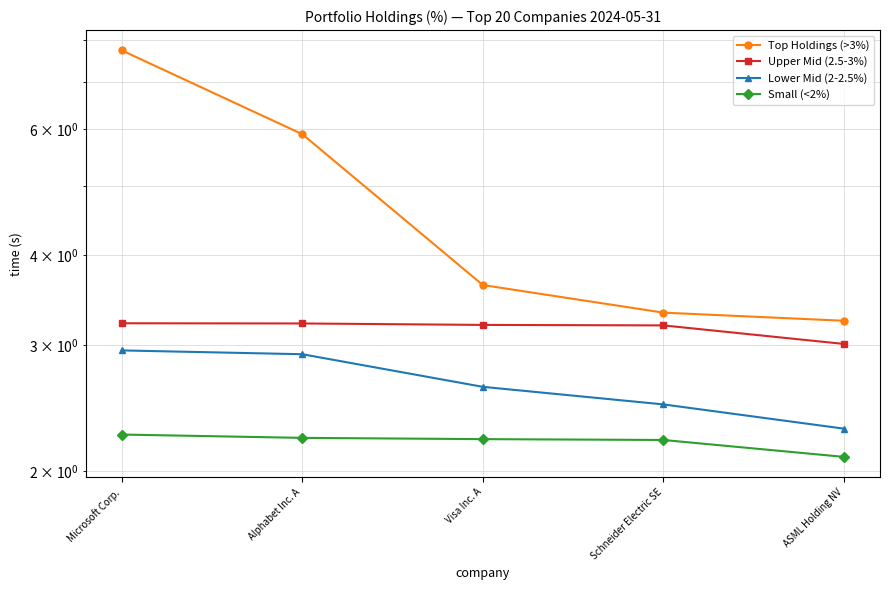

At which label is Lower Mid (2-2.5%) closest to 2?

ASML Holding NV